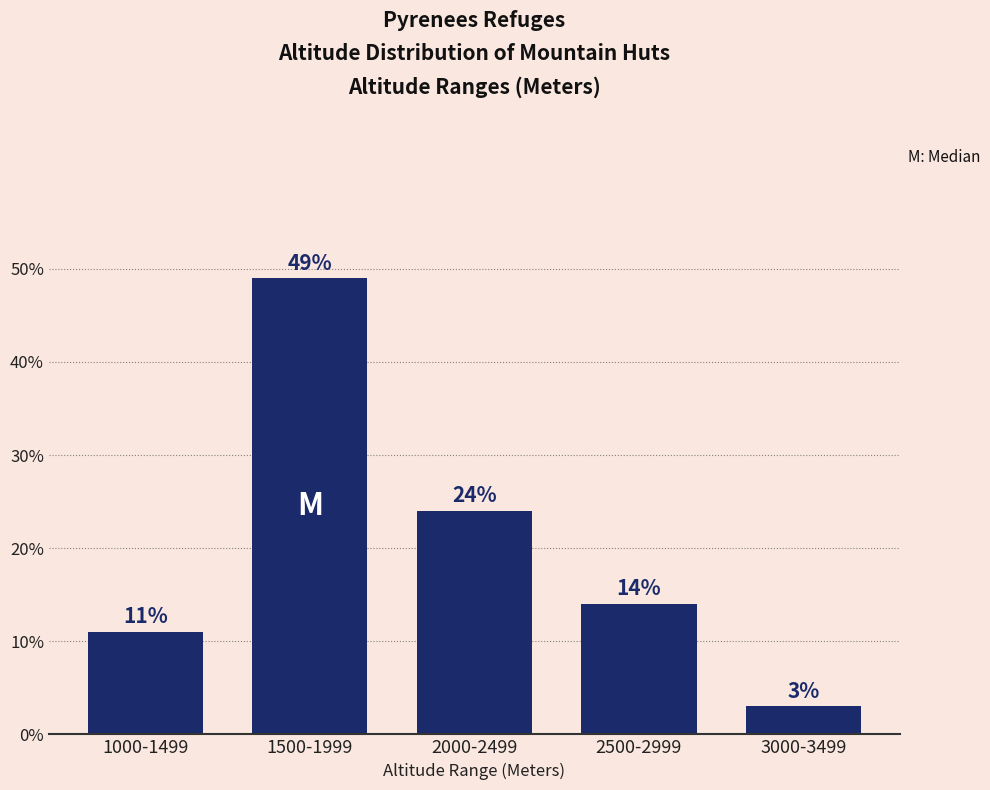

What value does the data have at 2000-2499, to the nearest 5?

25